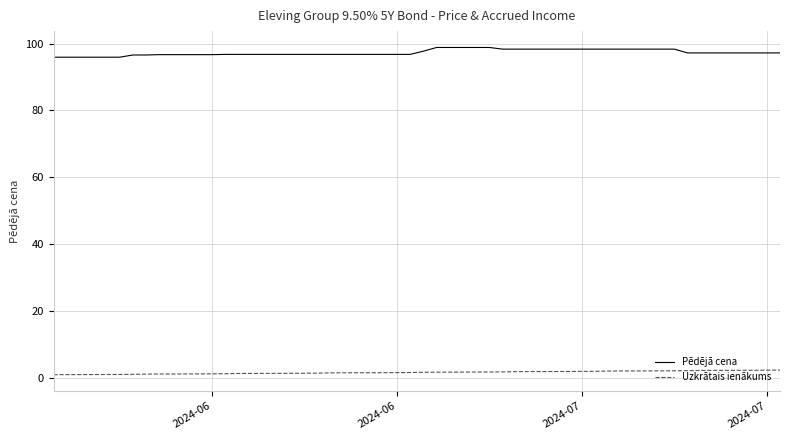

Rank the series by their average value, from highest to lowest.

Pēdējā cena, Uzkrātais ienākums